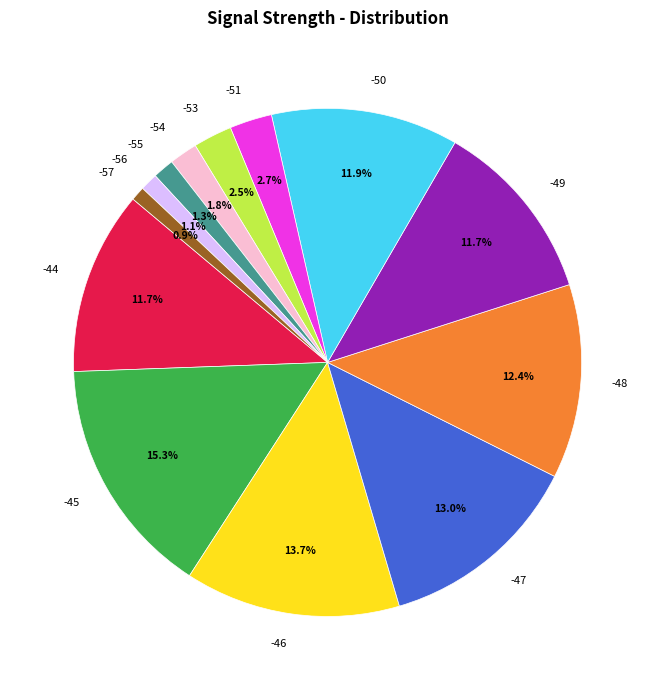

Which has a higher value, -48 or -46?

-46